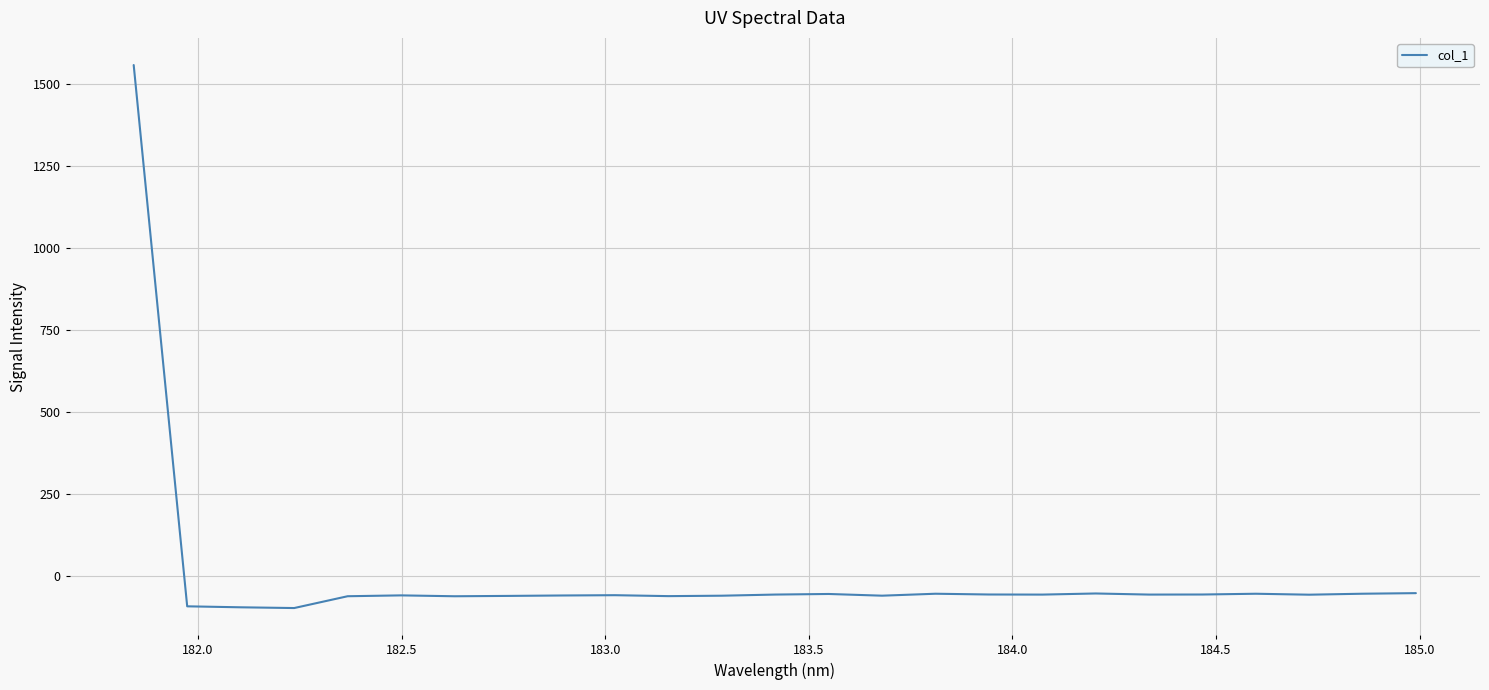

How many values are below zero?

24